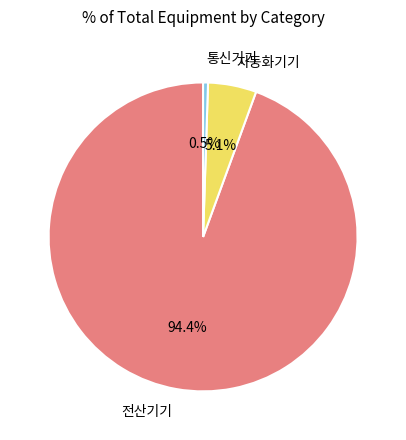

Count the number of slices in the pie.

3